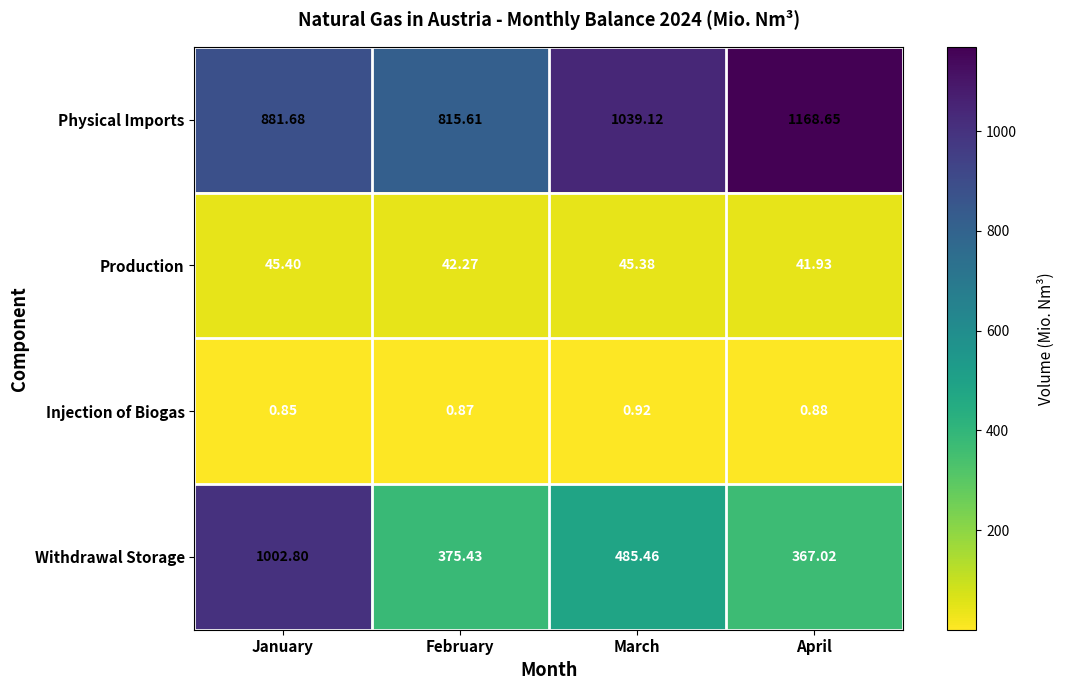

Which category has the highest value in the Withdrawal Storage series?

January